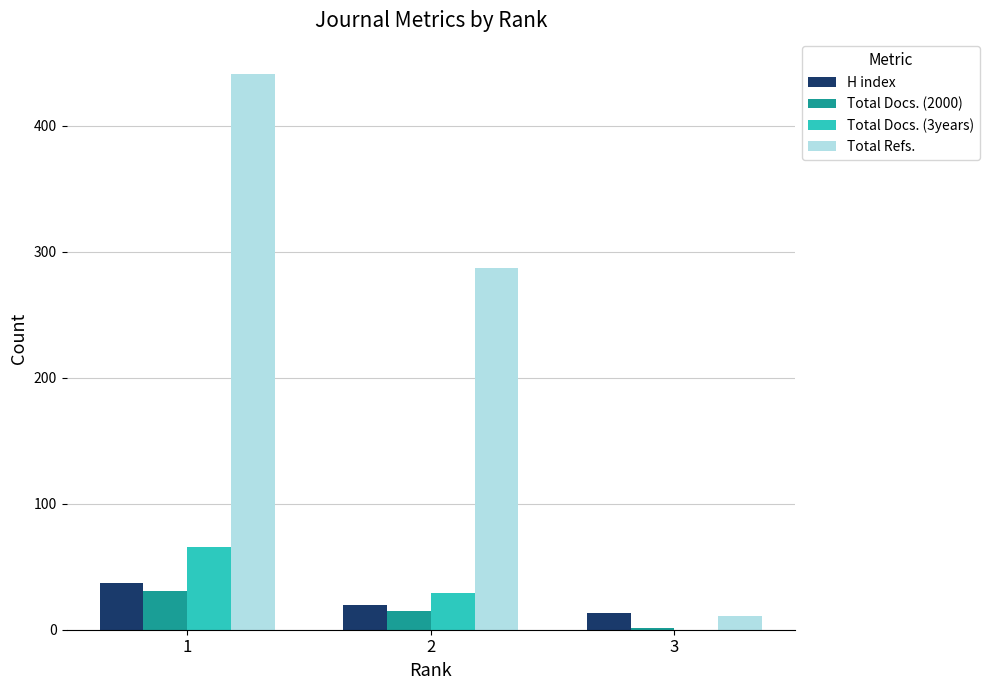

How many groups of bars are there?

3